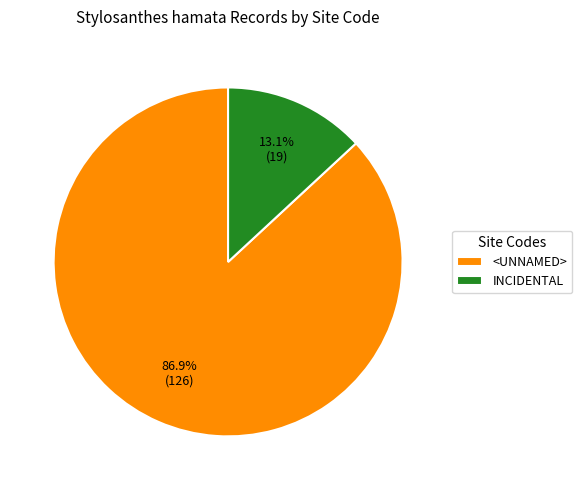

Count the number of slices in the pie.

2